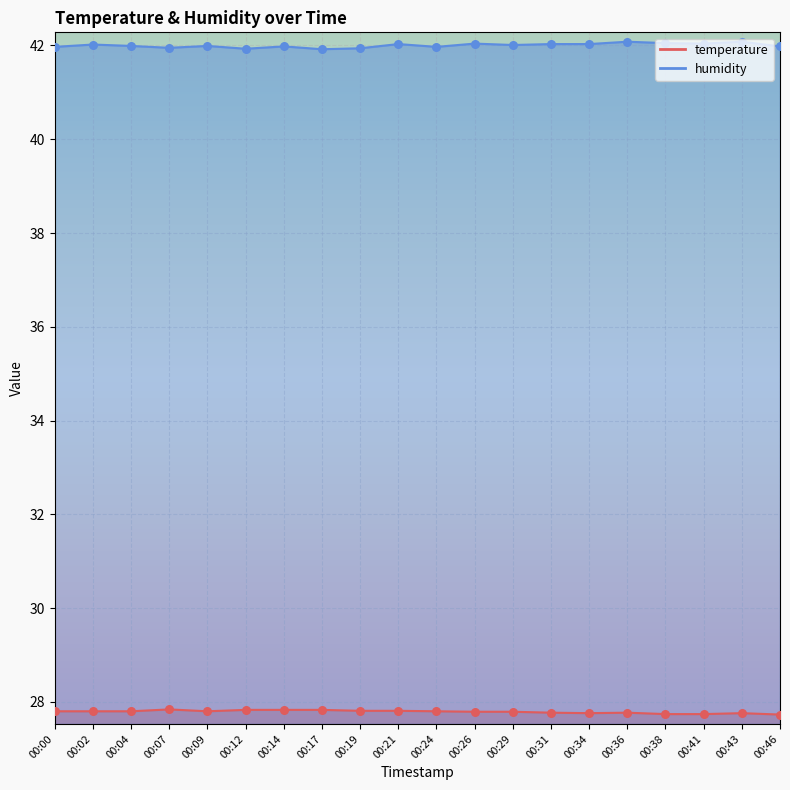

What is the total value across all series at 00:29?

139.6